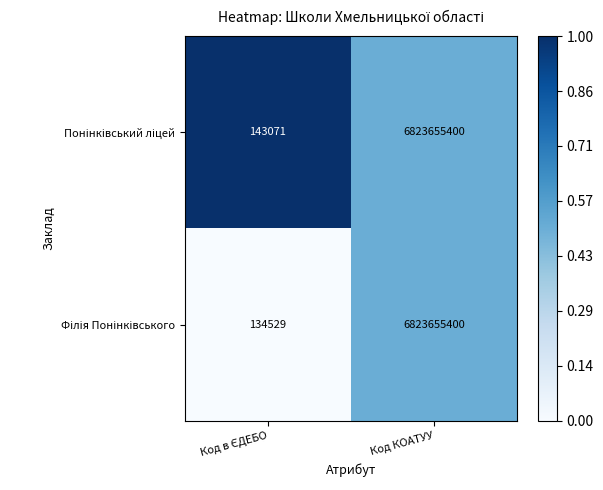

What is the maximum value shown in the chart?

6823655400